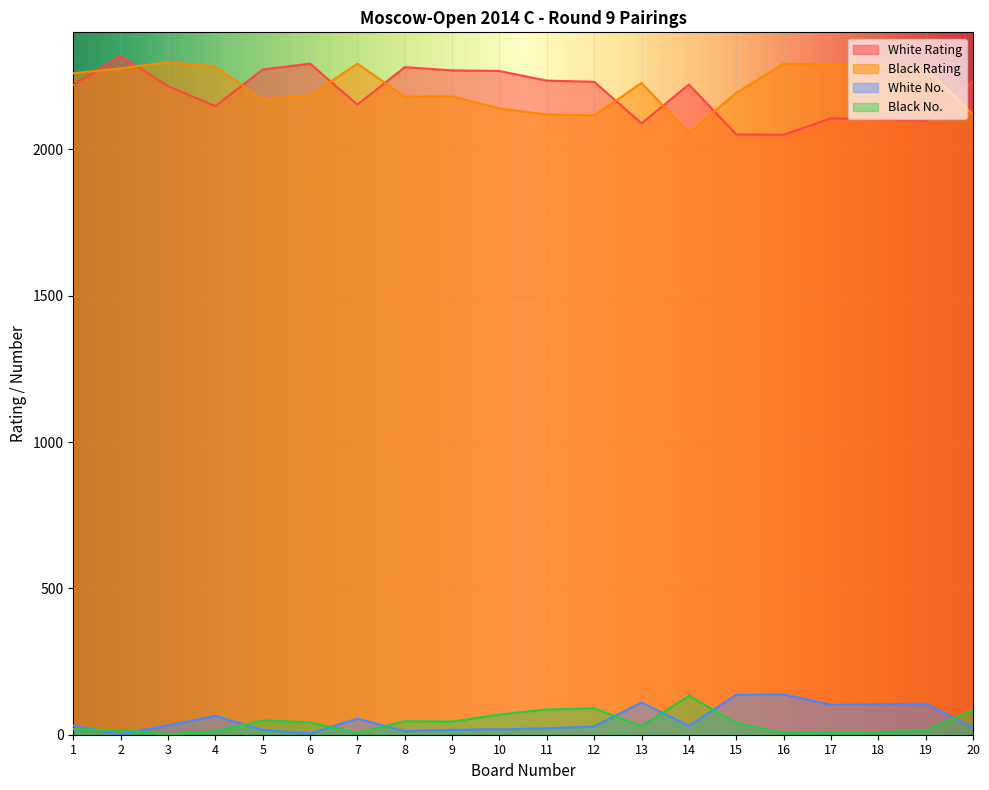

Between 2 and 10, which series saw the biggest shift?

Black Rating